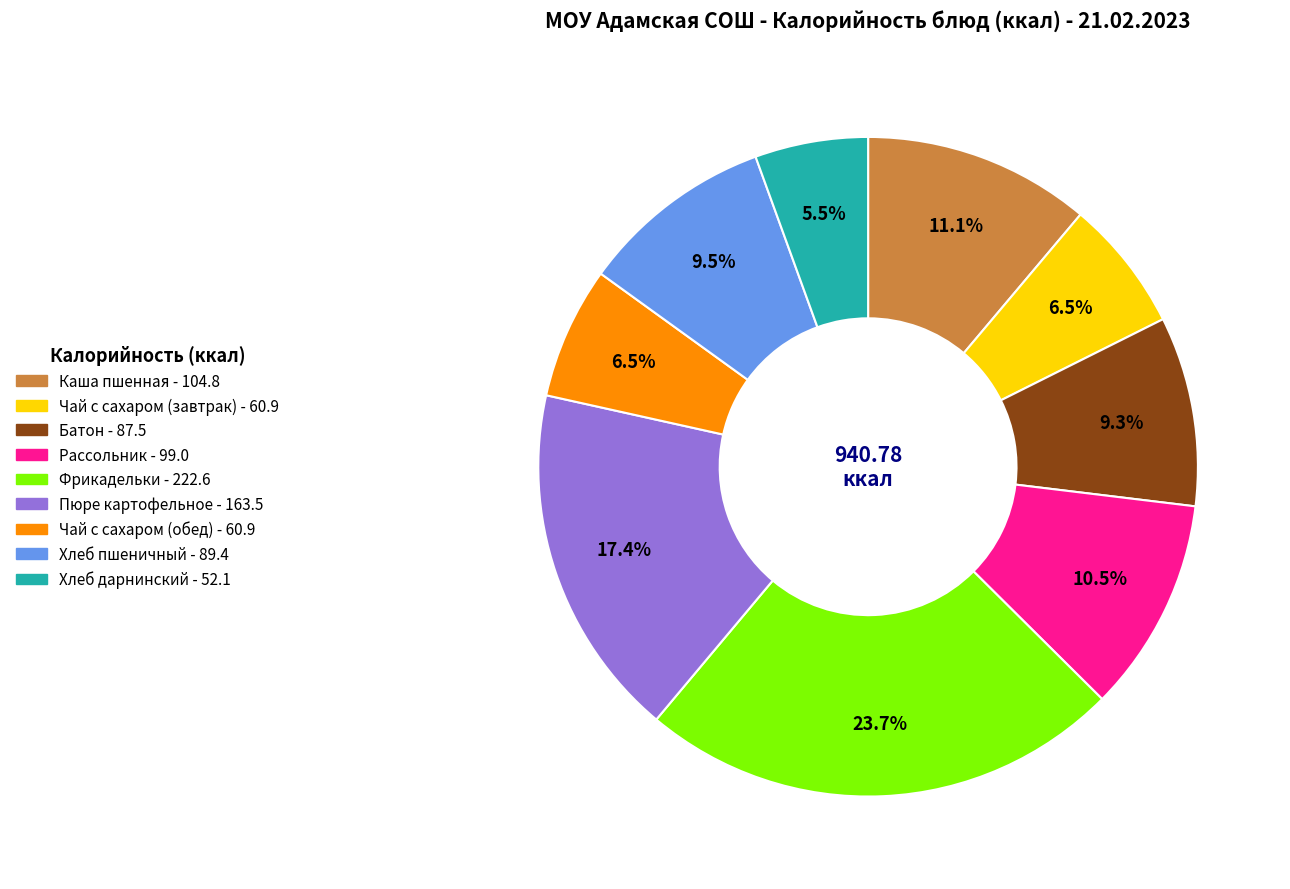

Is there a majority slice in this chart?

No